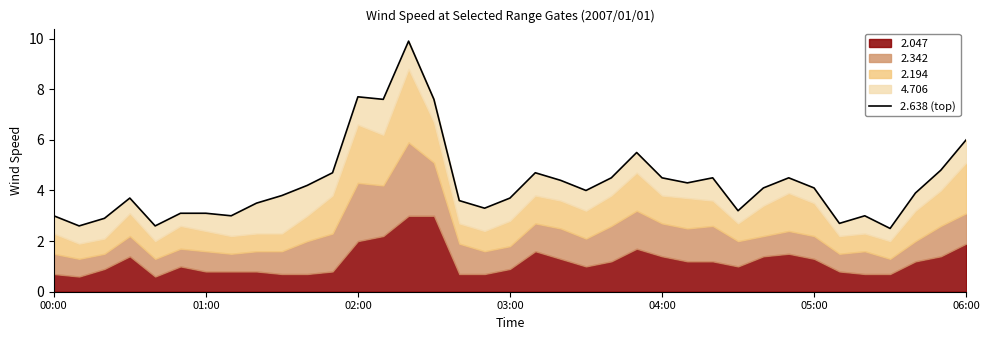

At which category does the chart reach its minimum across all series?

33